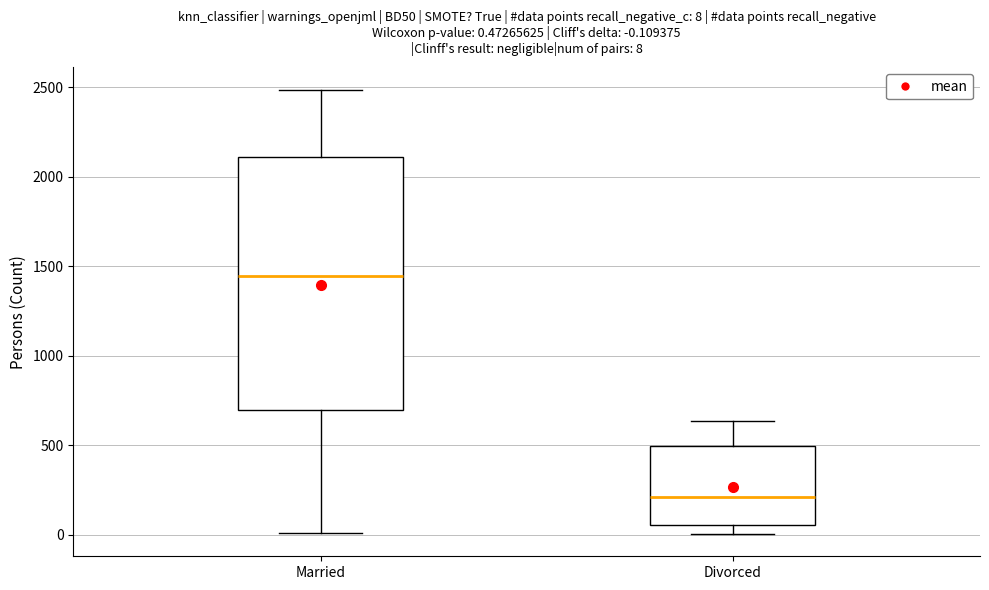

Comparing the boxes themselves (not the whiskers), which one is the tallest?

Married